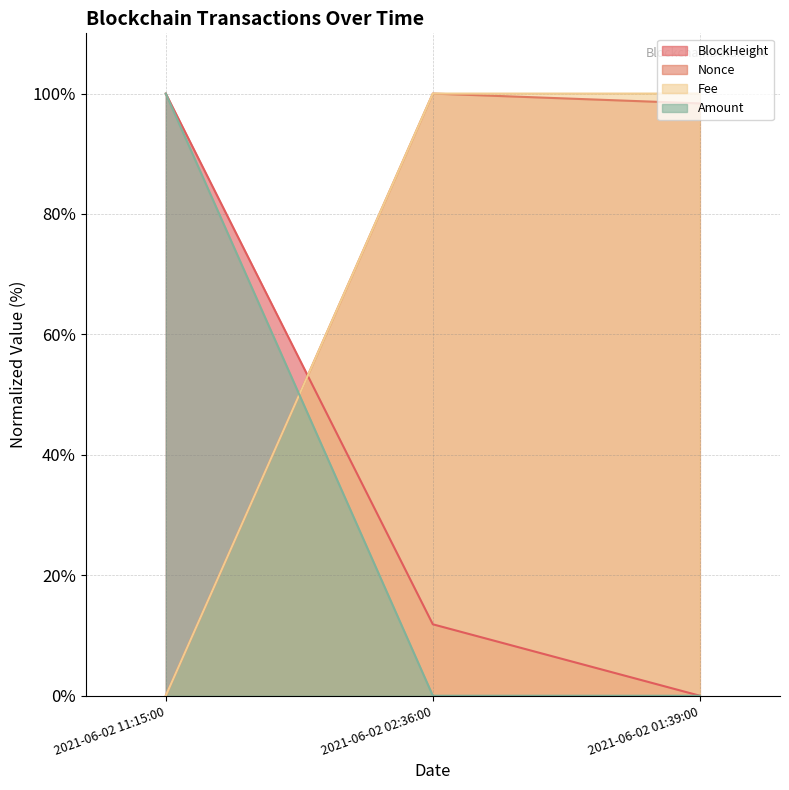

What is the value of the BlockHeight point at the 2nd from the left?

11.9